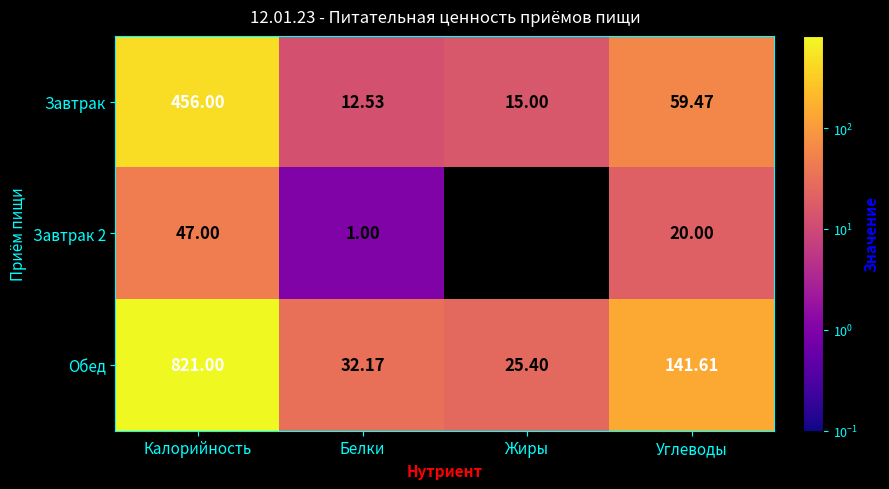

Where is Завтрак nearest to the value 234?

Углеводы